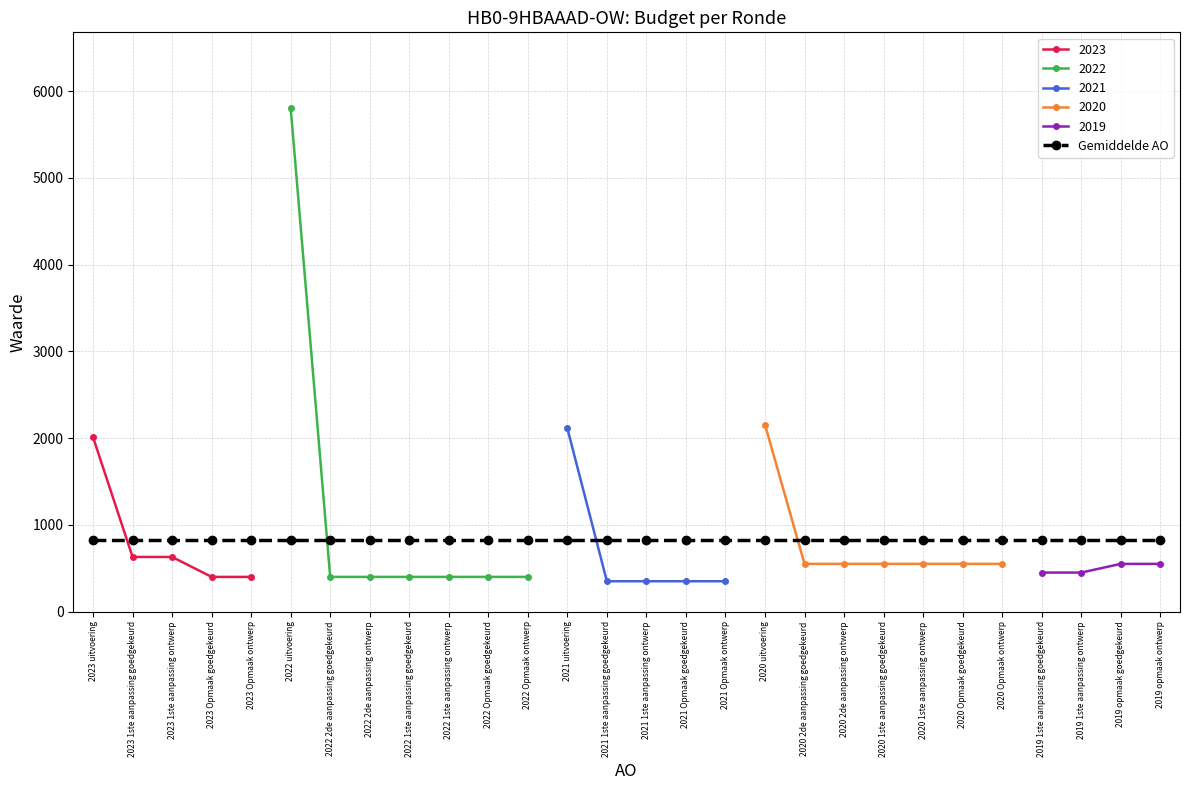

What is the label of the 19th point from the left?

2020 2de aanpassing goedgekeurd